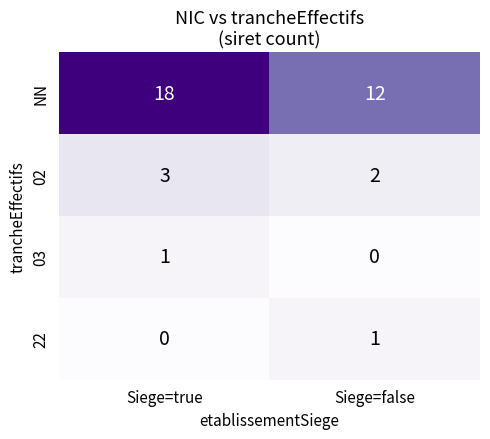

True or false: 02 has a value of 1 at Siege=false.

False